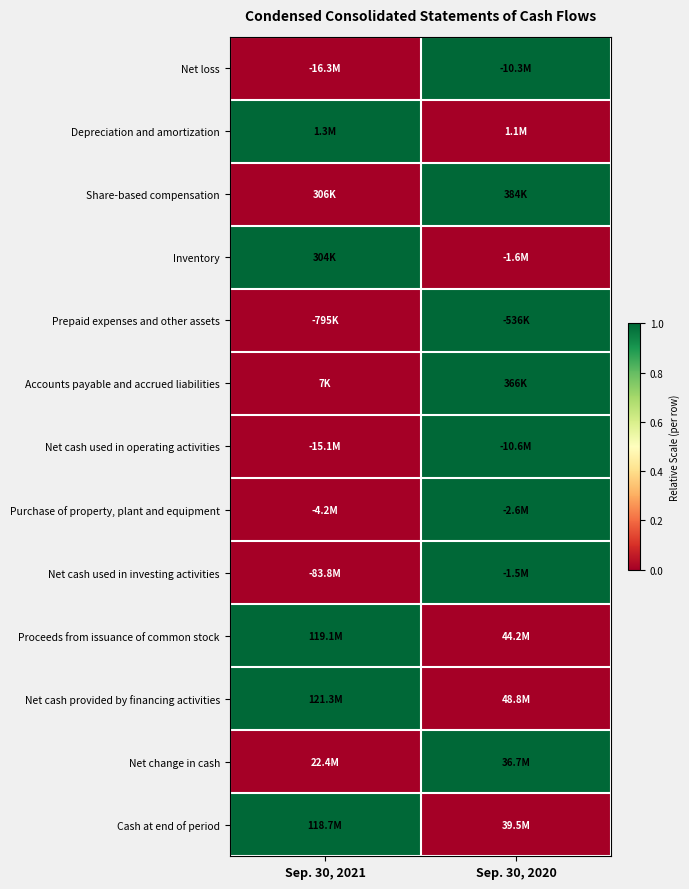

Reading right to left, transcribe all the data shown in this chart.

Net loss: Sep. 30, 2020=1	Sep. 30, 2021=0
Depreciation and amortization: Sep. 30, 2020=0	Sep. 30, 2021=1
Share-based compensation: Sep. 30, 2020=1	Sep. 30, 2021=0
Inventory: Sep. 30, 2020=0	Sep. 30, 2021=1
Prepaid expenses and other assets: Sep. 30, 2020=1	Sep. 30, 2021=0
Accounts payable and accrued liabilities: Sep. 30, 2020=1	Sep. 30, 2021=0
Net cash used in operating activities: Sep. 30, 2020=1	Sep. 30, 2021=0
Purchase of property, plant and equipment: Sep. 30, 2020=1	Sep. 30, 2021=0
Net cash used in investing activities: Sep. 30, 2020=1	Sep. 30, 2021=0
Proceeds from issuance of common stock: Sep. 30, 2020=0	Sep. 30, 2021=1
Net cash provided by financing activities: Sep. 30, 2020=0	Sep. 30, 2021=1
Net change in cash: Sep. 30, 2020=1	Sep. 30, 2021=0
Cash at end of period: Sep. 30, 2020=0	Sep. 30, 2021=1